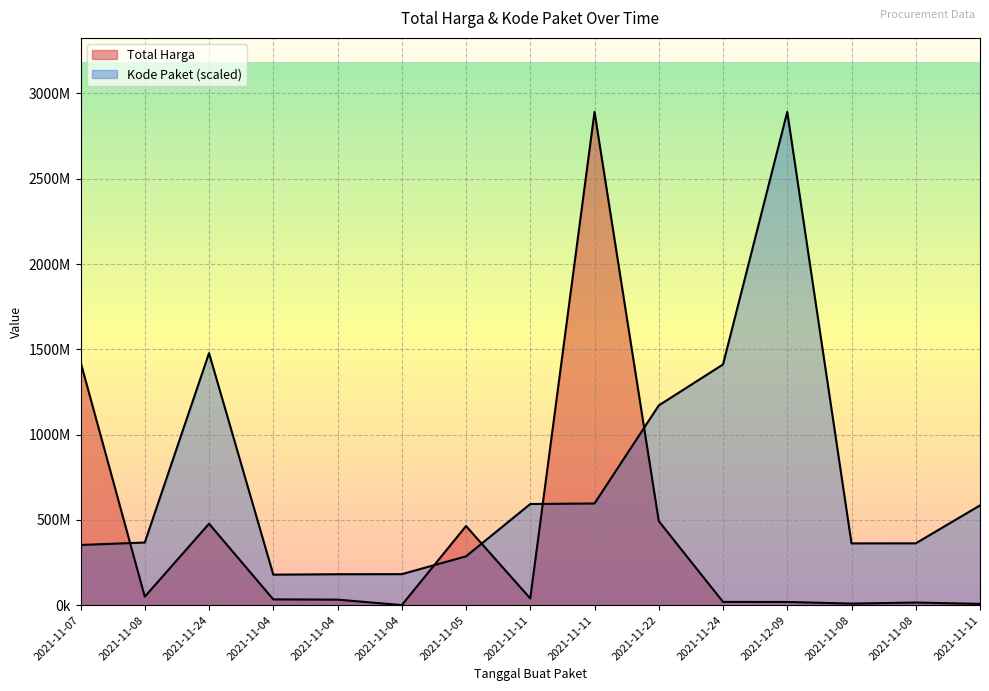

What is the label of the 1st point from the left?

2021-11-07